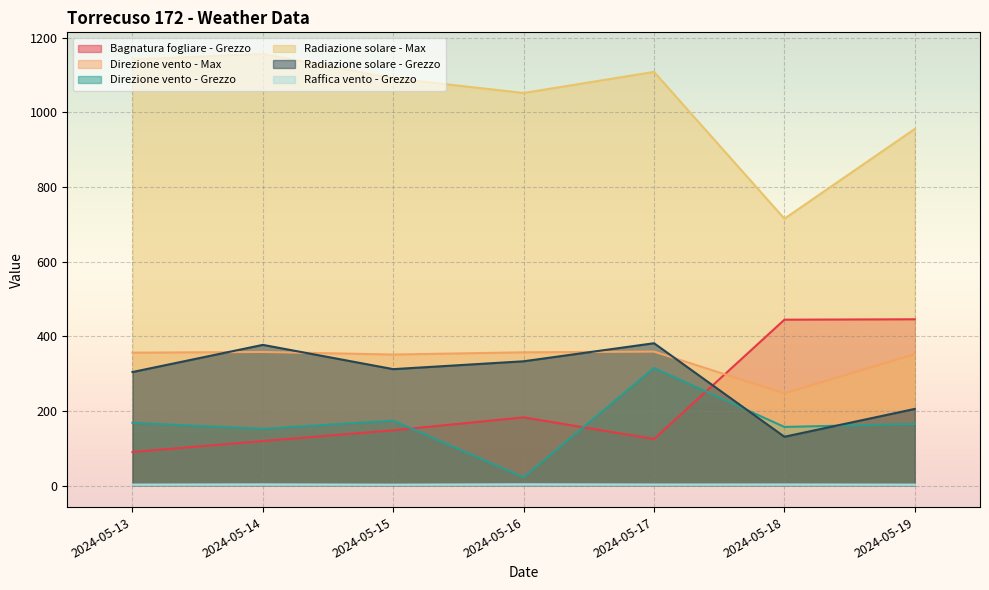

Rank the series at 2024-05-13 from lowest to highest value.

Raffica vento - Grezzo, Bagnatura fogliare - Grezzo, Direzione vento - Grezzo, Radiazione solare - Grezzo, Direzione vento - Max, Radiazione solare - Max